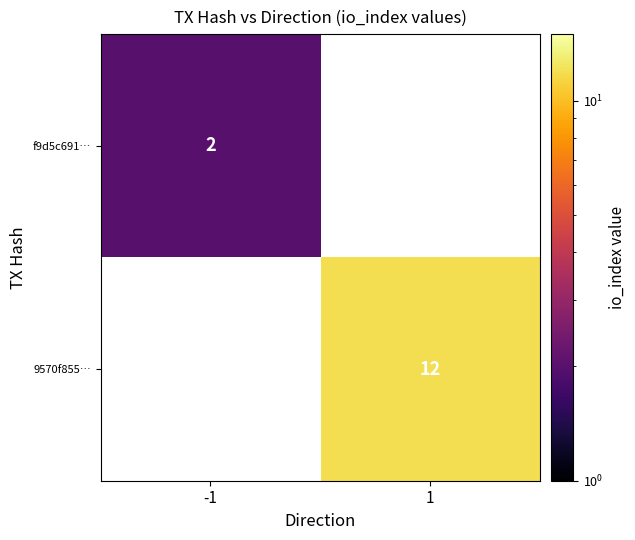

The f9d5c691… series shows 1 at -1. True or false?

False